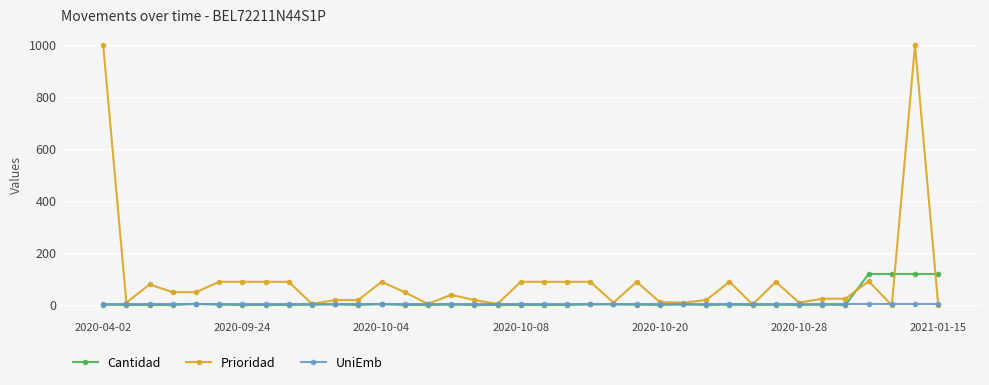

At how many categories does at least one series exceed 408?

2